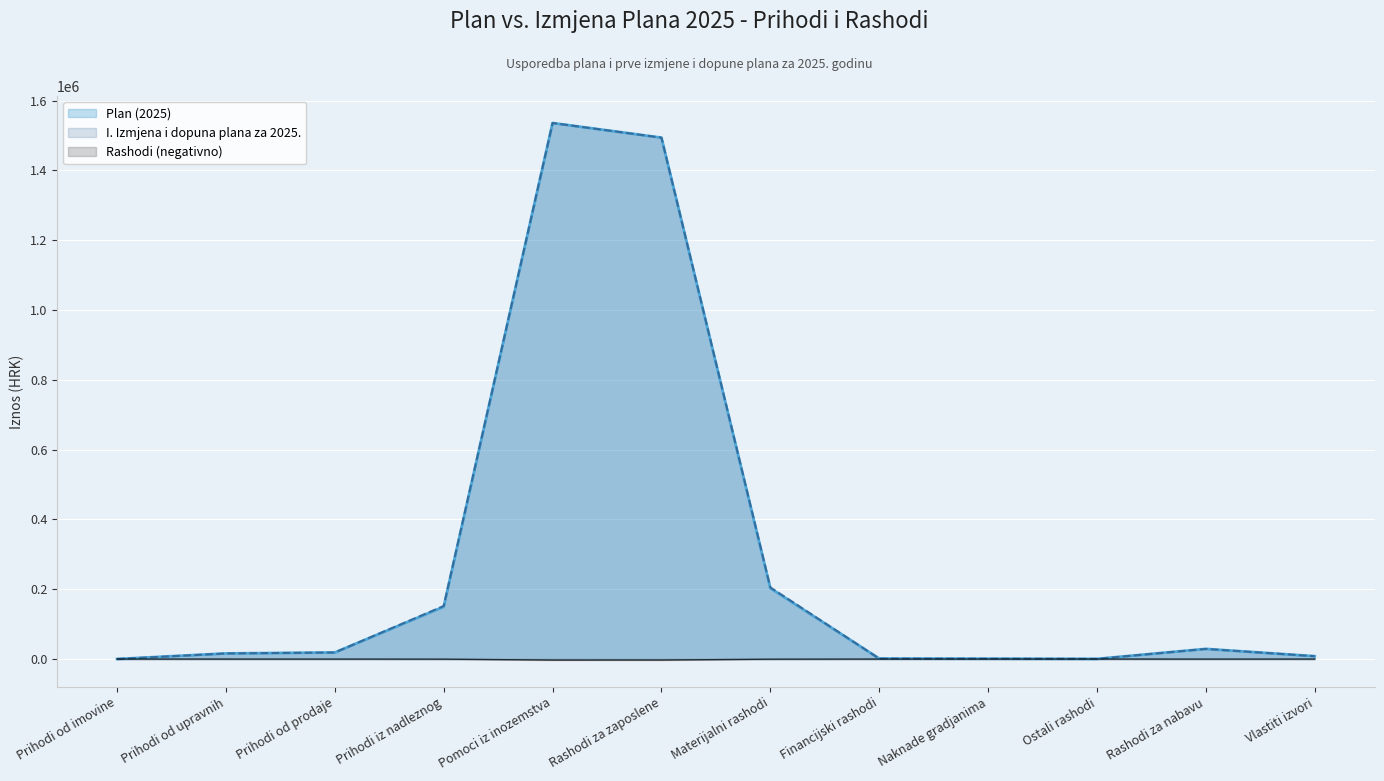

In izmjena_2025, how many points are lower than both neighbors (excluding endpoints)?

1